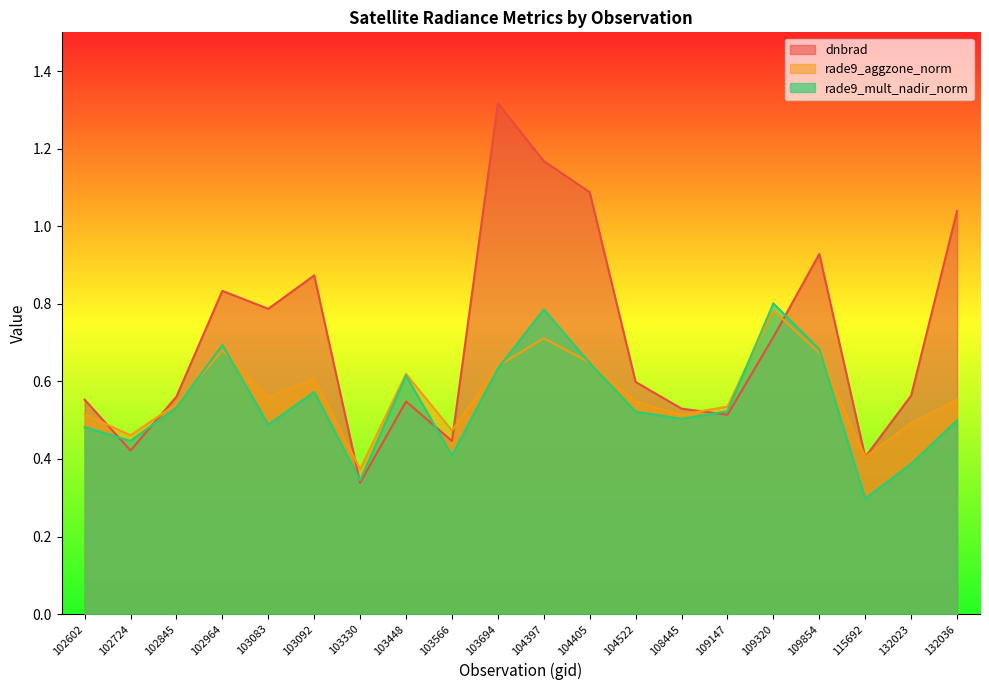

In rade9_mult_nadir_norm, how many points are higher than both neighbors (excluding endpoints)?

5